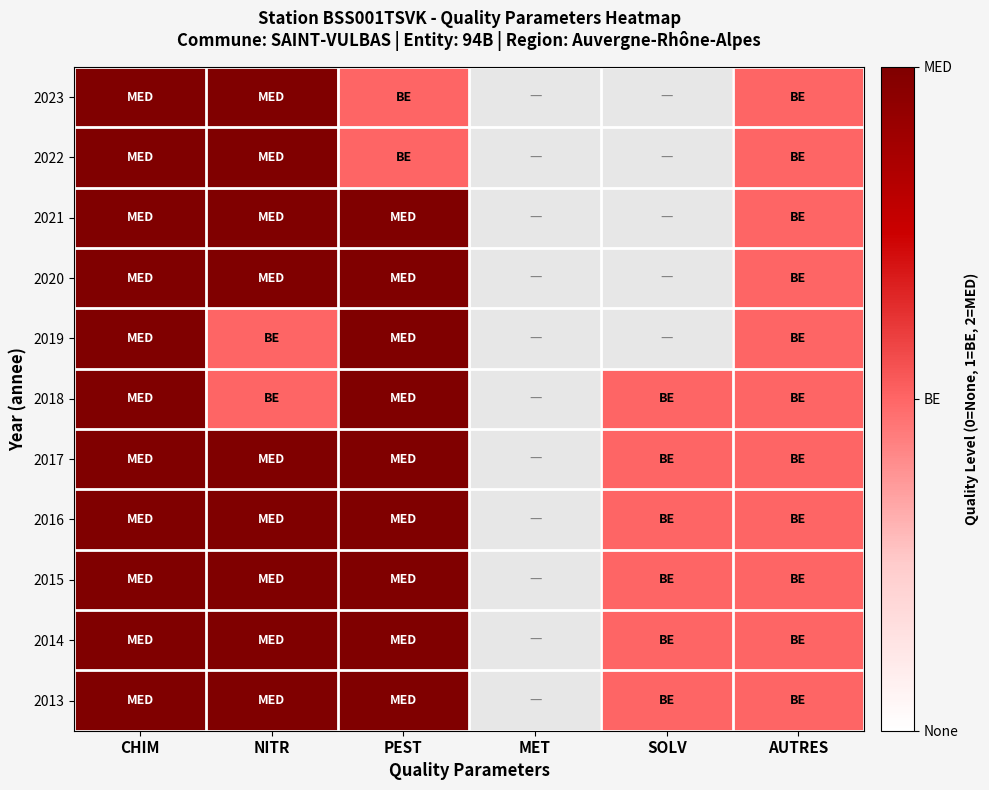

Rank the series by their maximum value, from lowest to highest.

2023, 2022, 2021, 2020, 2019, 2018, 2017, 2016, 2015, 2014, 2013